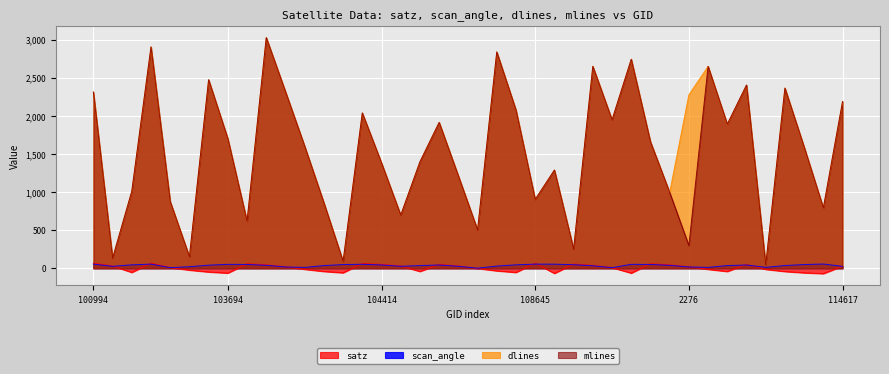

What are all the series names shown in the legend?

satz, scan_angle, dlines, mlines